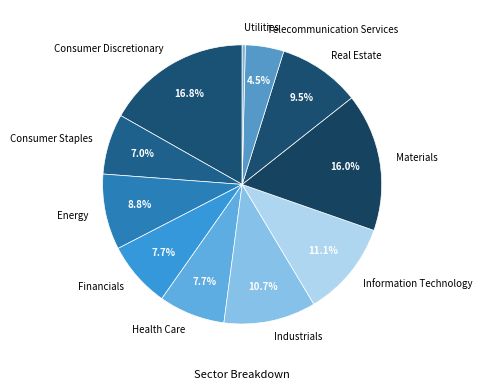

The Industrials slice represents 1% of the pie. True or false?

False